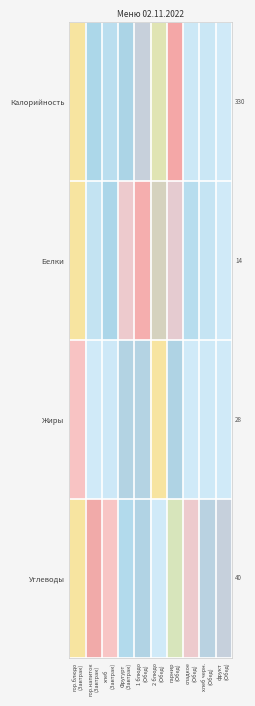

The value of Белки at хлеб черн. (Обед) is 0.0. True or false?

False